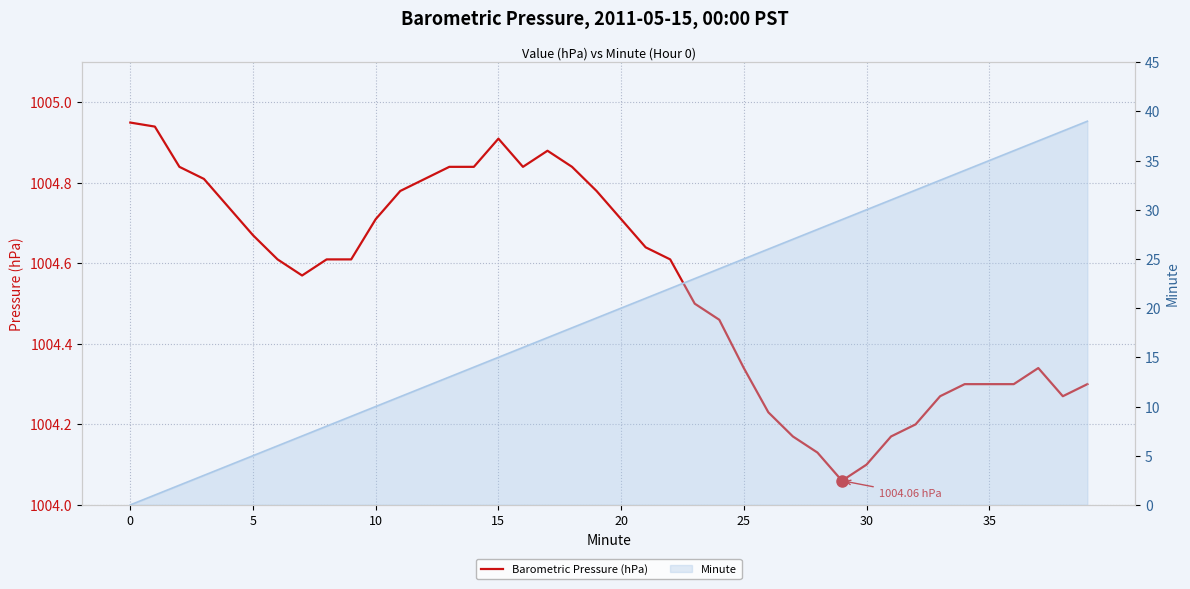

At which category is the sum across all series the highest?

39